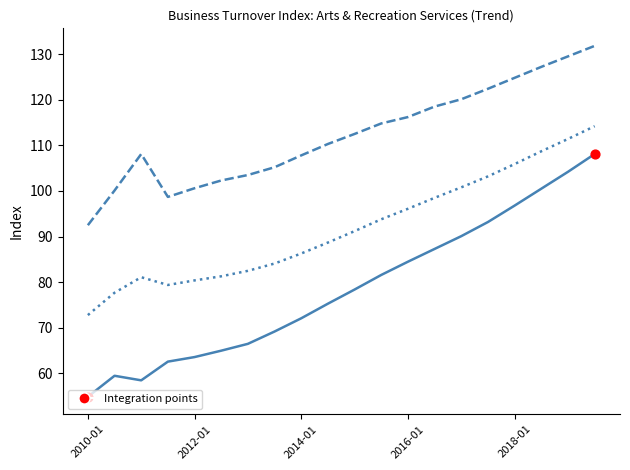

What is the smallest value displayed?

54.9